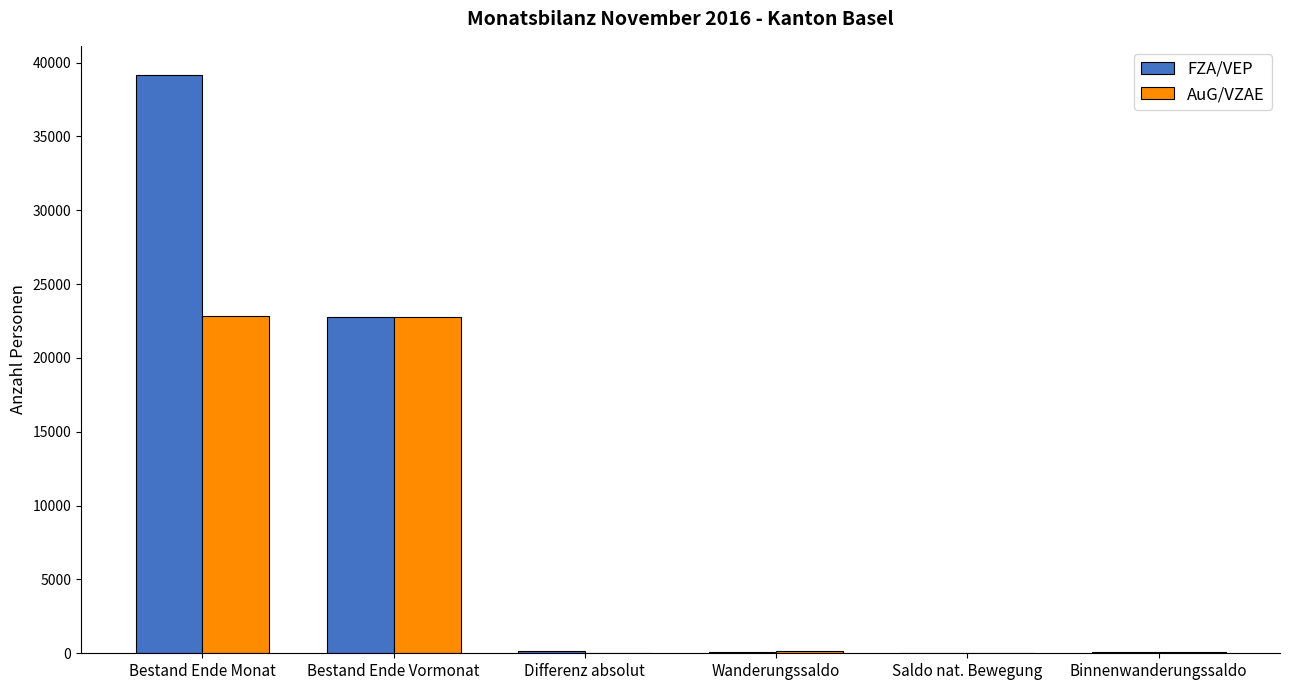

Where is AuG/VZAE nearest to the value 11416?

Wanderungssaldo